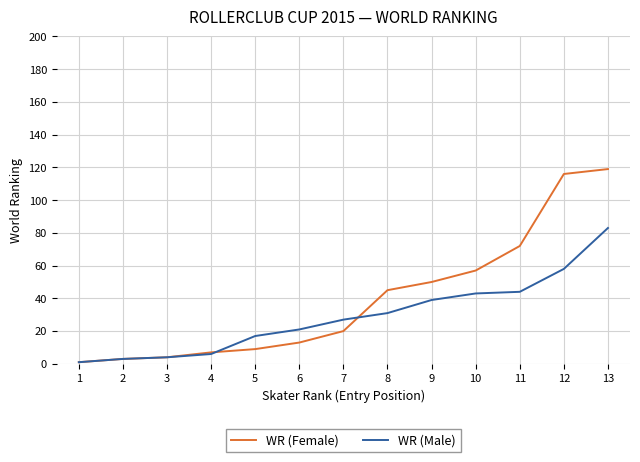

The WR (Male) series shows 39 at 9. True or false?

True